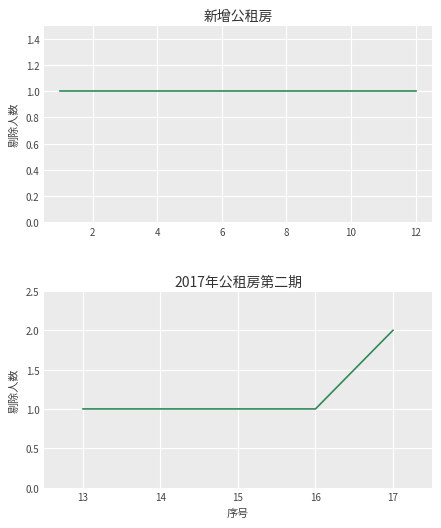

At which label does 2020年新增公租房 reach its peak?

1